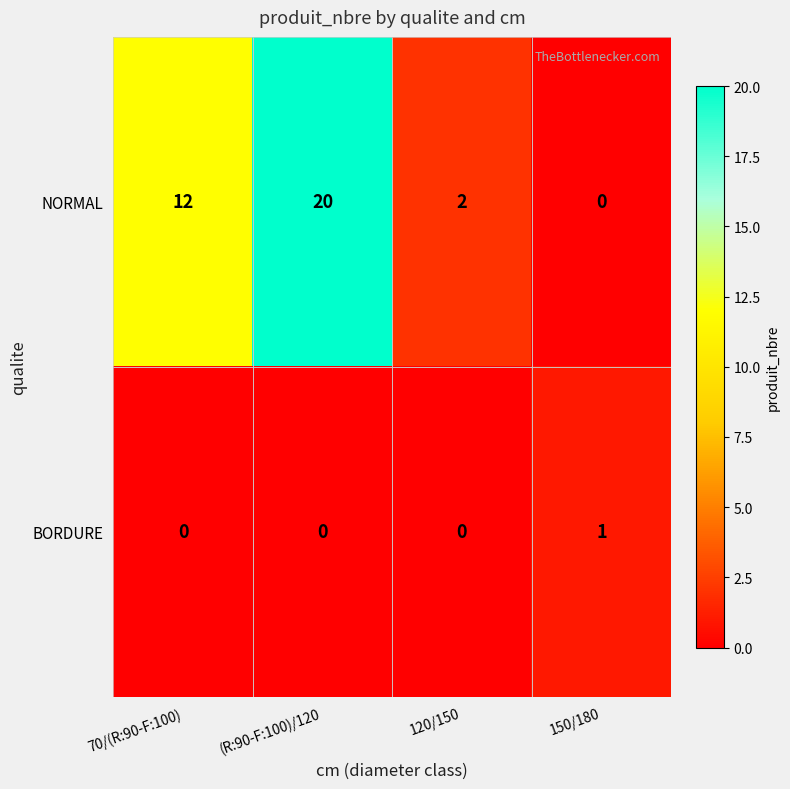

Rank the series at 120/150 from highest to lowest value.

NORMAL, BORDURE